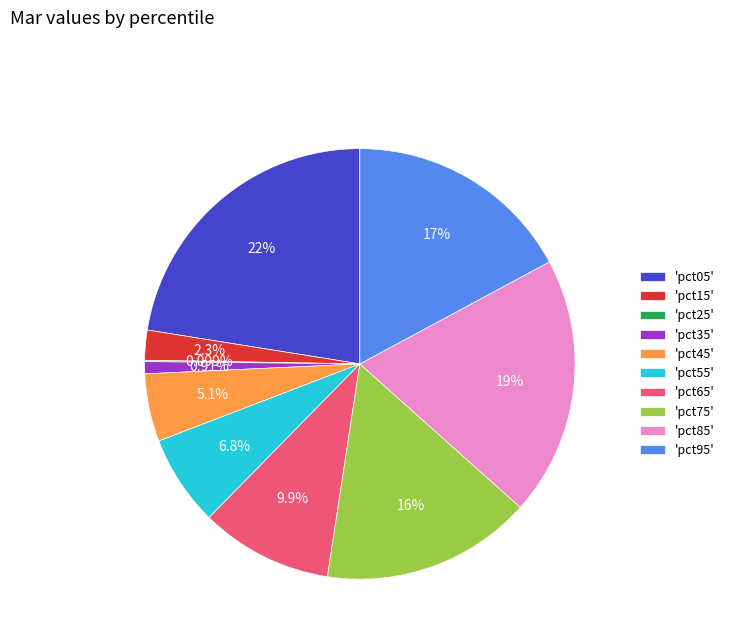

Is there a majority slice in this chart?

No